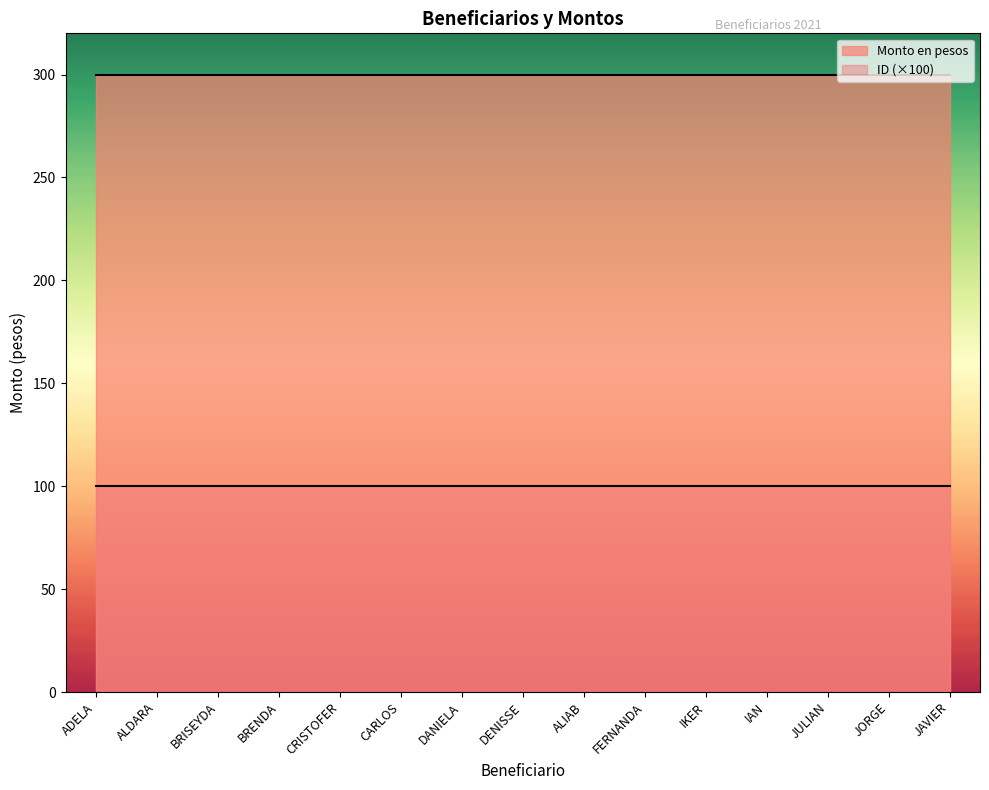

Rank the series at ADELA from highest to lowest value.

Monto en pesos, ID (×100)